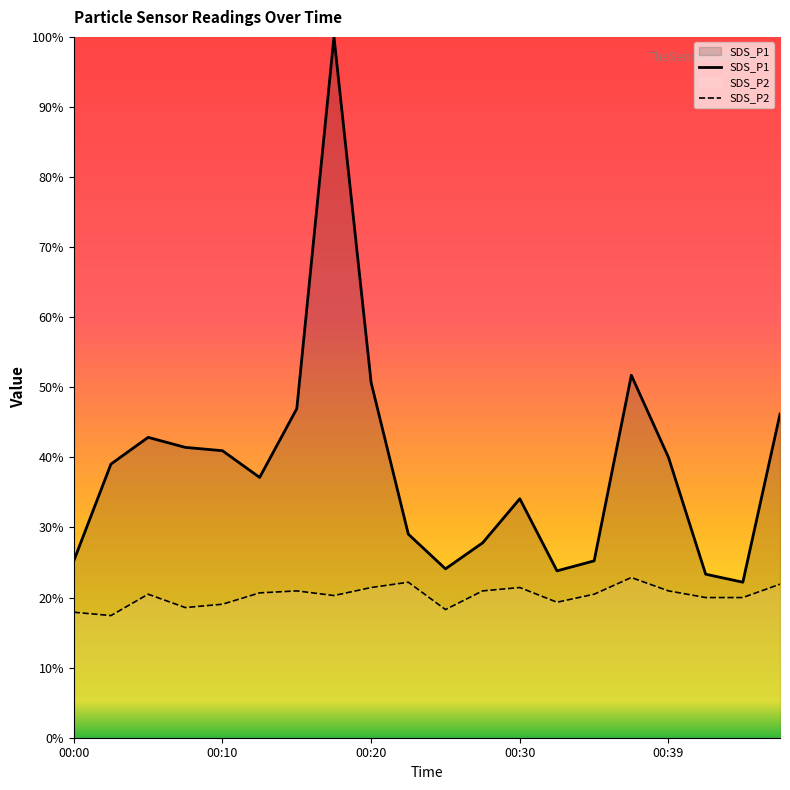

Rank the series by their maximum value, from highest to lowest.

SDS_P1, SDS_P2